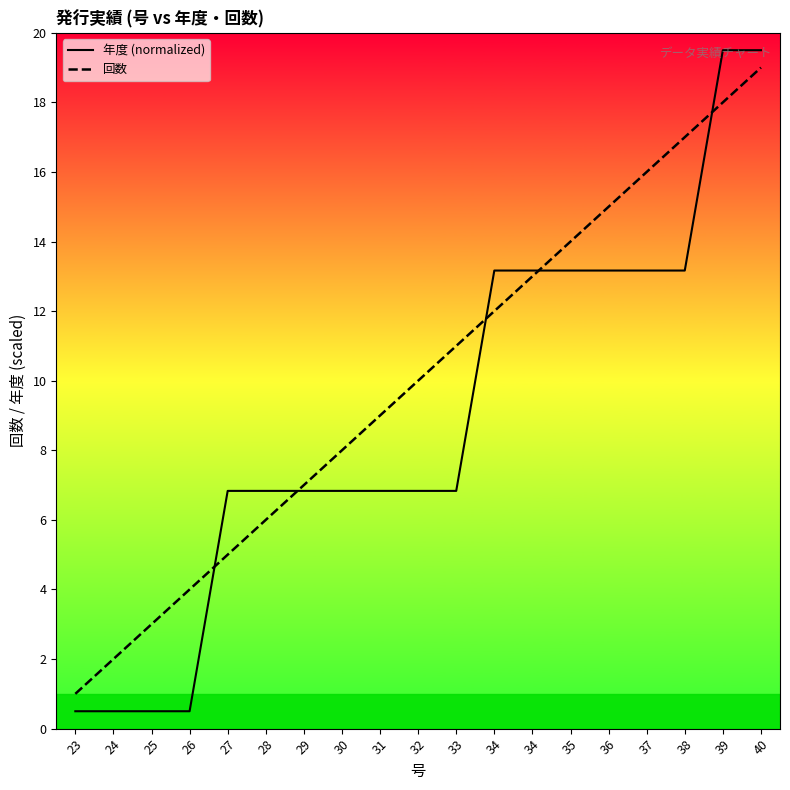

The value of 年度 at 29 is 6.8. True or false?

True